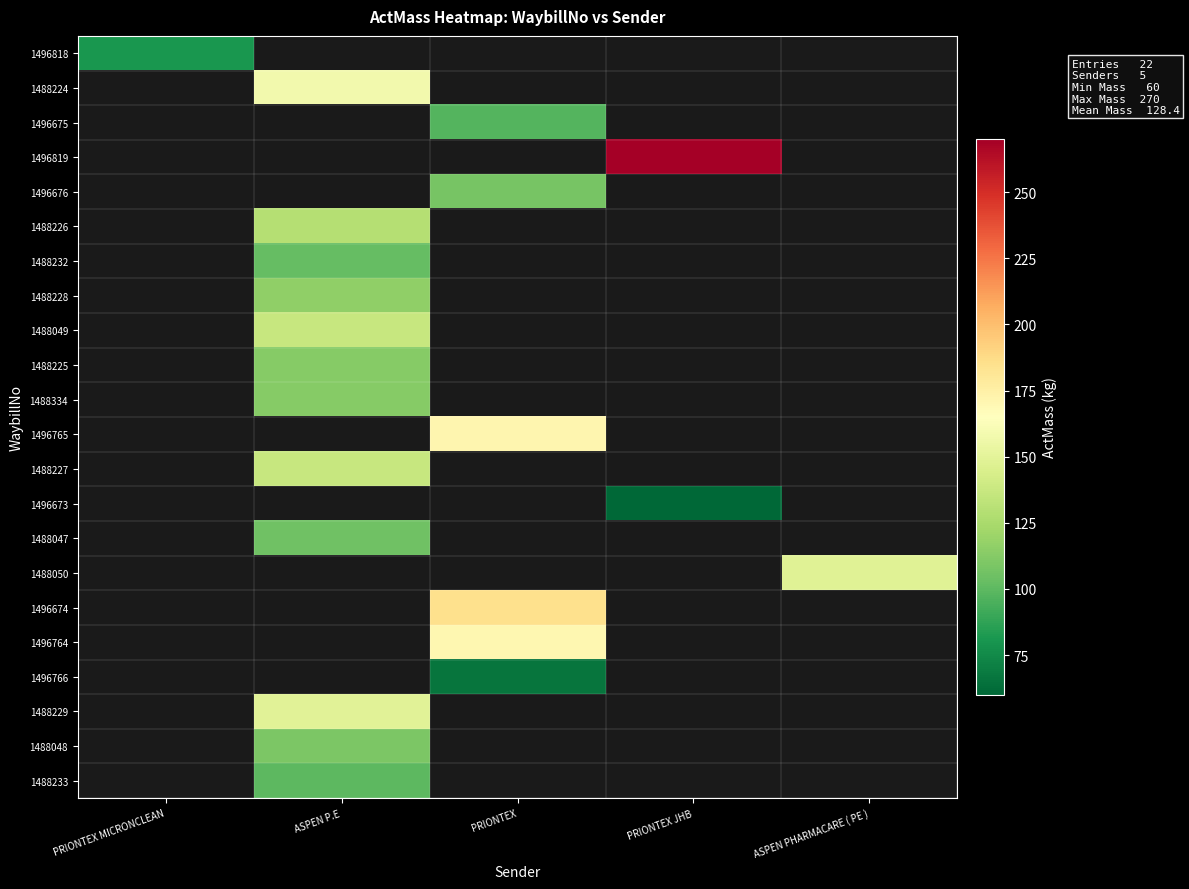

Count the number of categories in the chart.

5